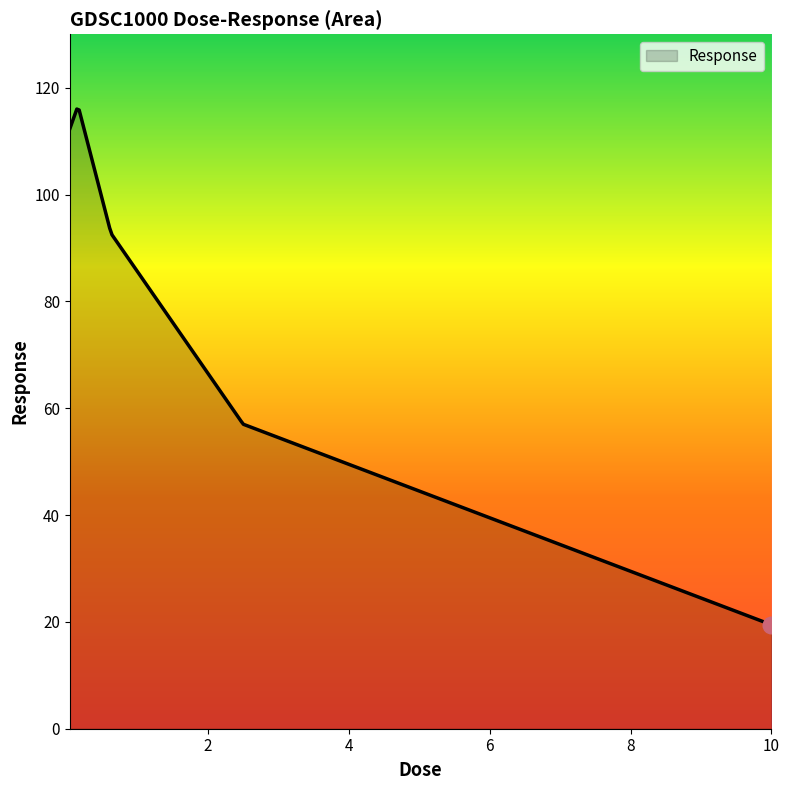

What is the difference between the maximum and minimum values?

96.5